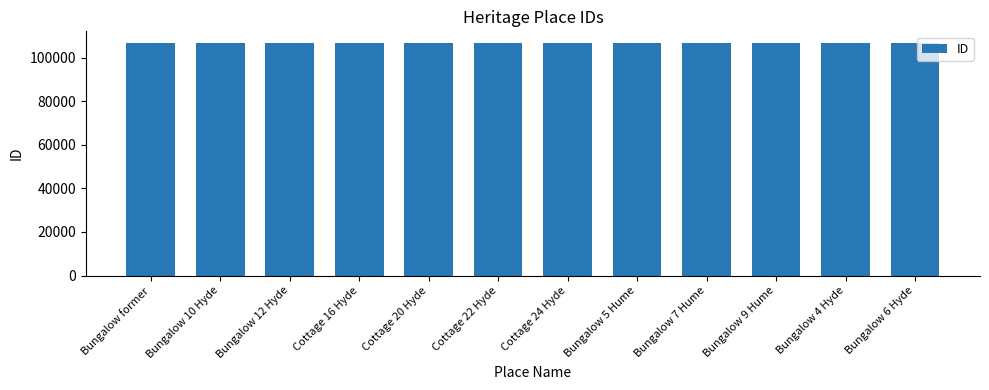

Is it true that the value at Bungalow 9 Hume is 43561?

False